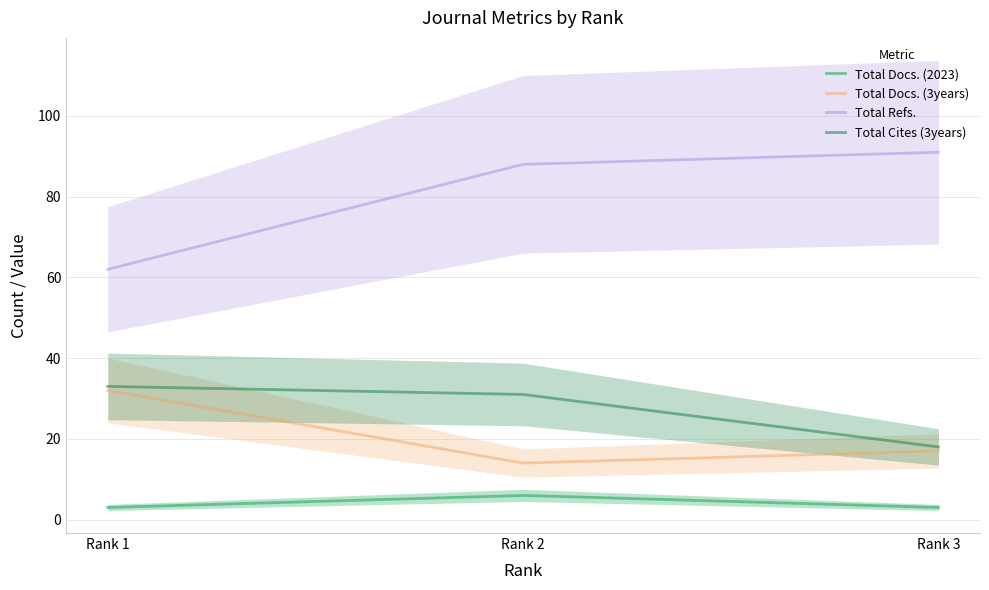

At how many categories does at least one series exceed 26?

3